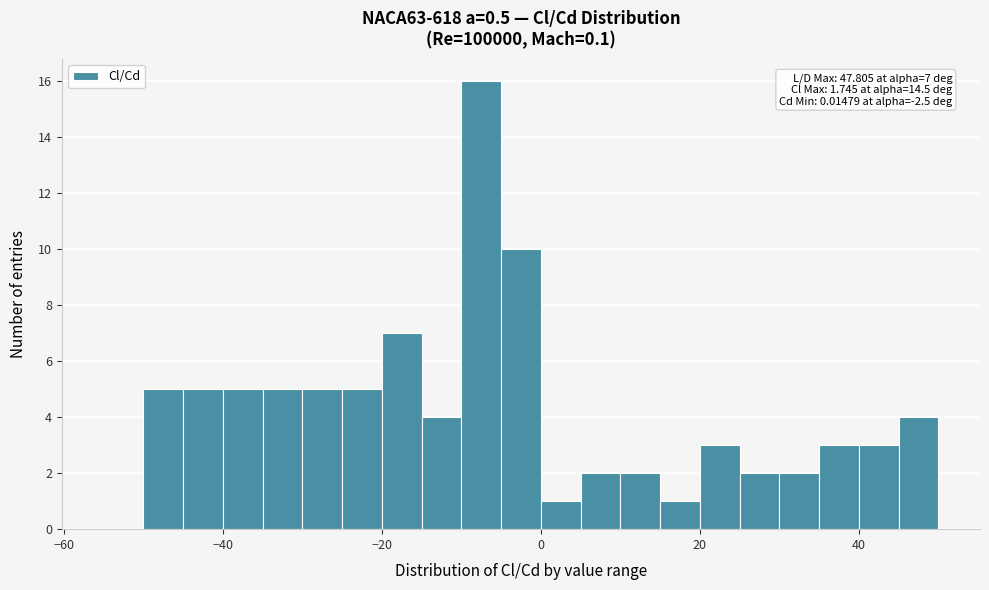

Read against the x-axis, roughly where is the centre of the tallest bar?

-8